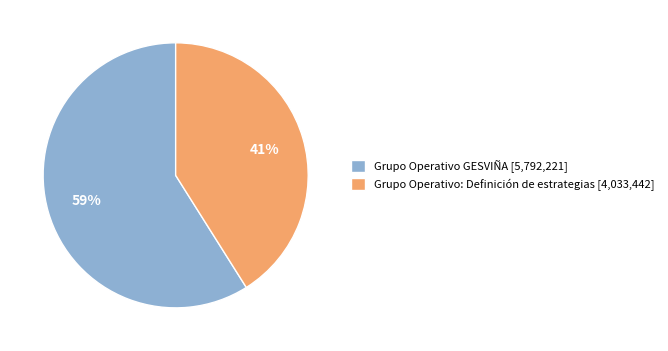

Is there any slice that represents more than half of the pie?

Yes